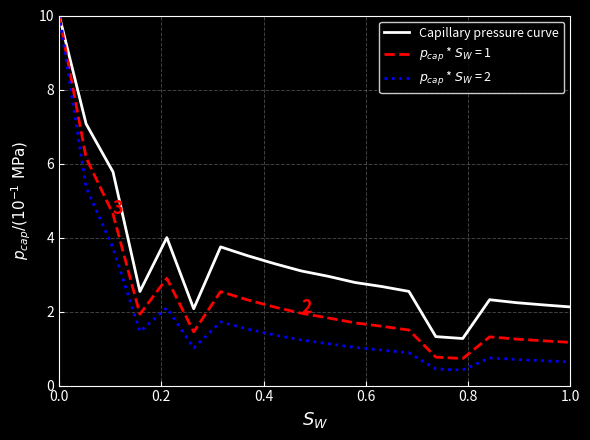

How many lines are shown in the chart?

3